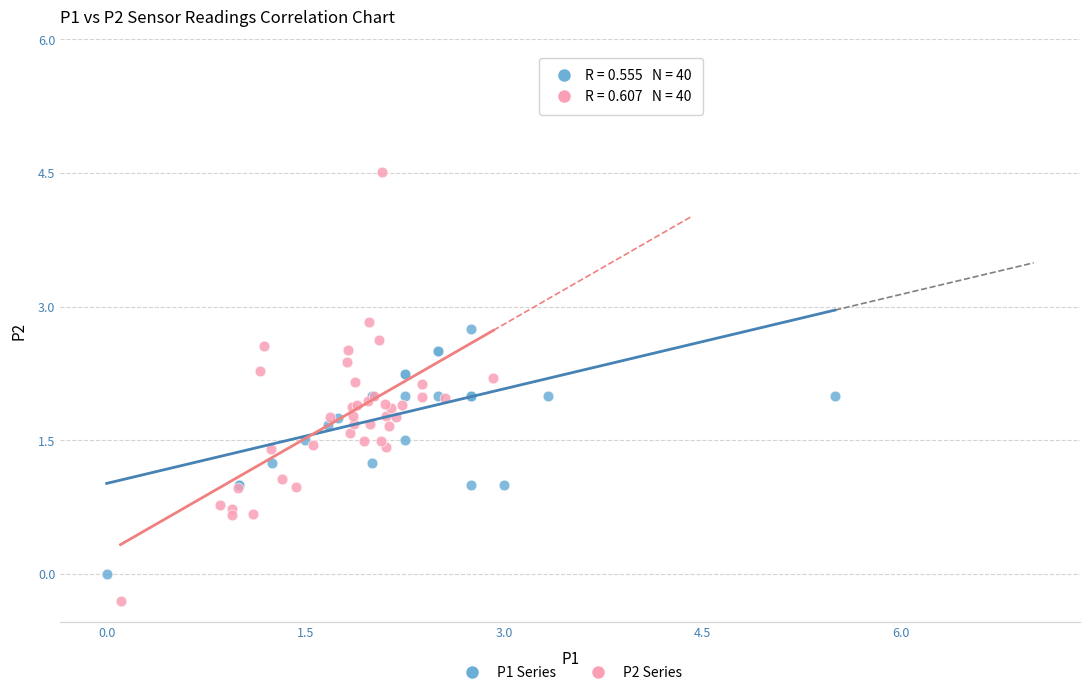

Which series contains the highest Y value?

P2 Series